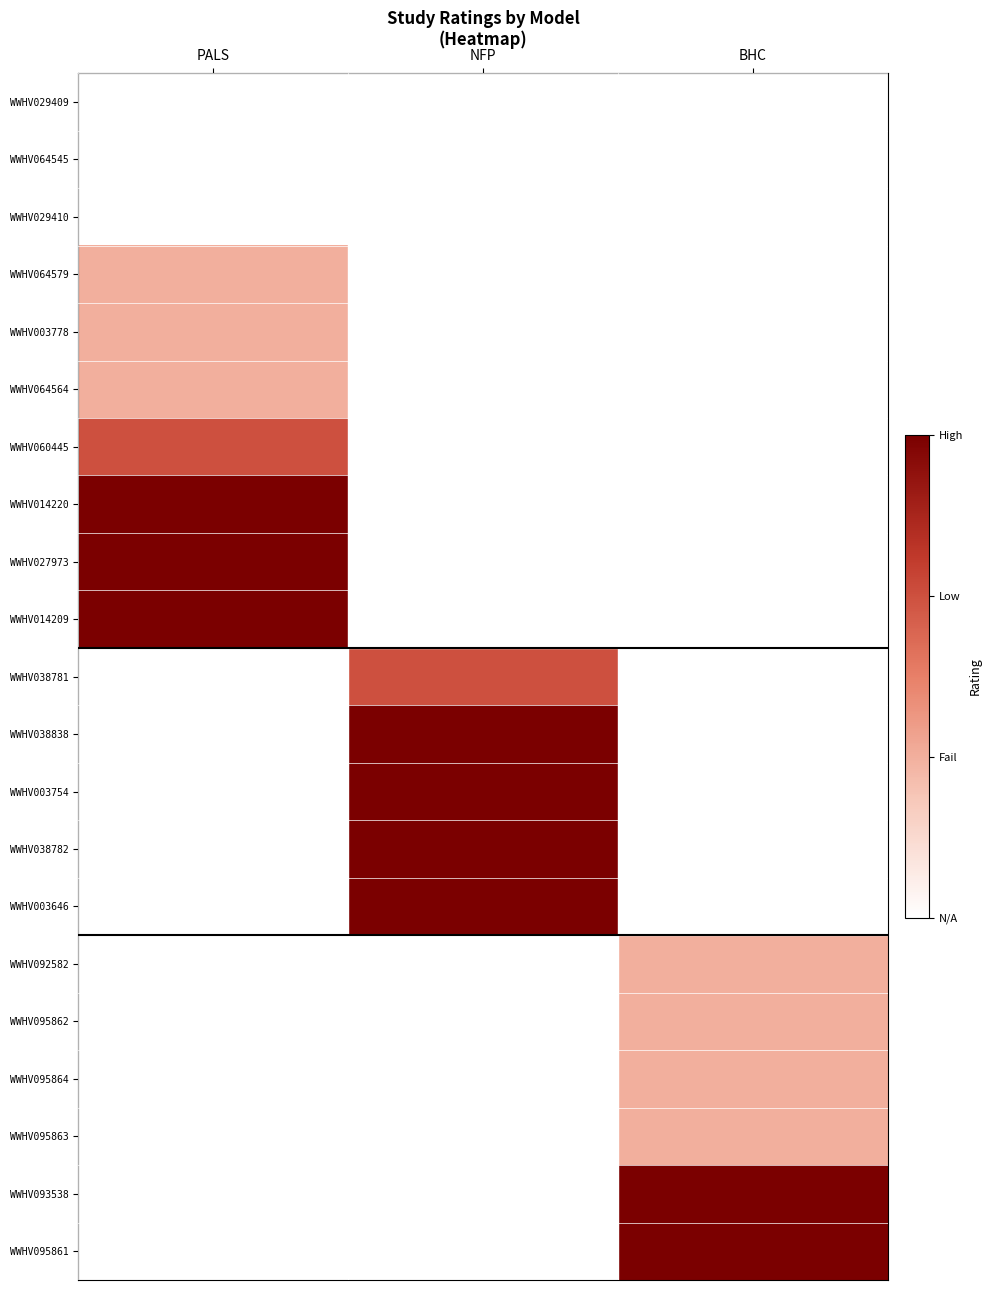

Rank the categories by WWHV060445 value from highest to lowest.

PALS, NFP, BHC